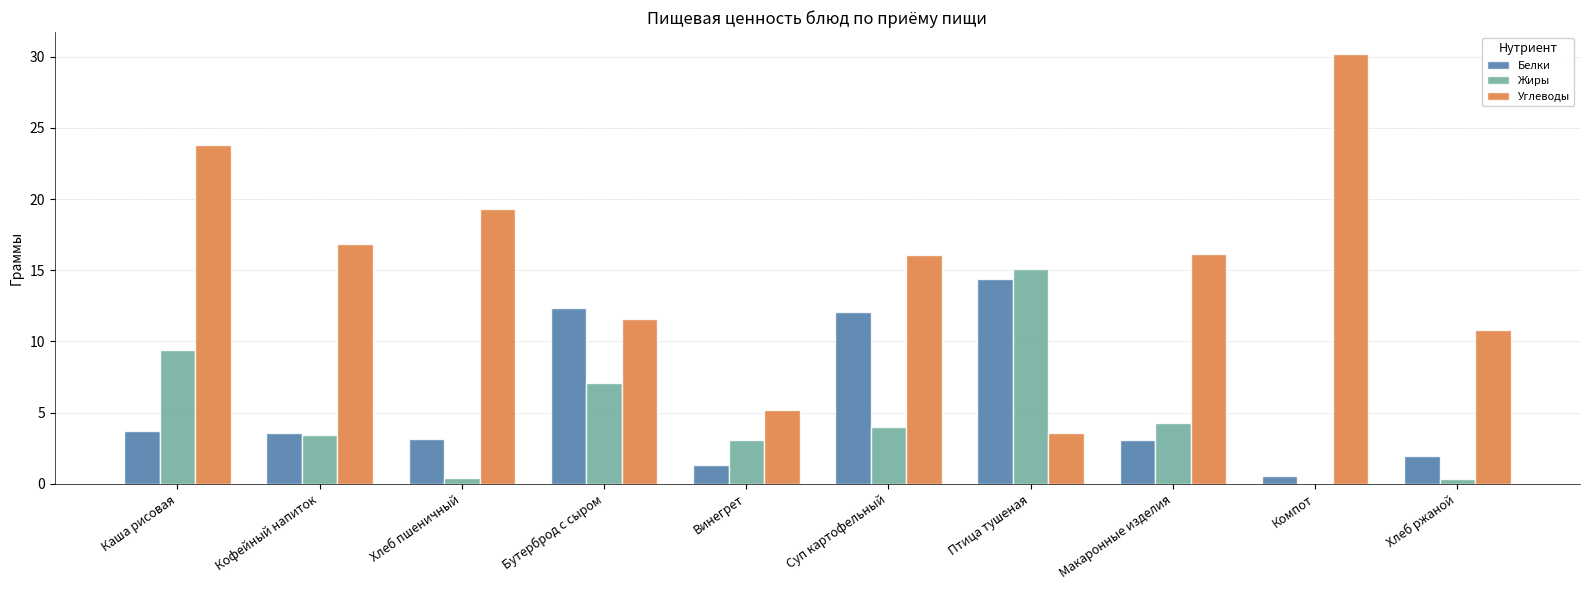

What is the sum of the Жиры values at Птица тушеная and Винегрет?

18.2